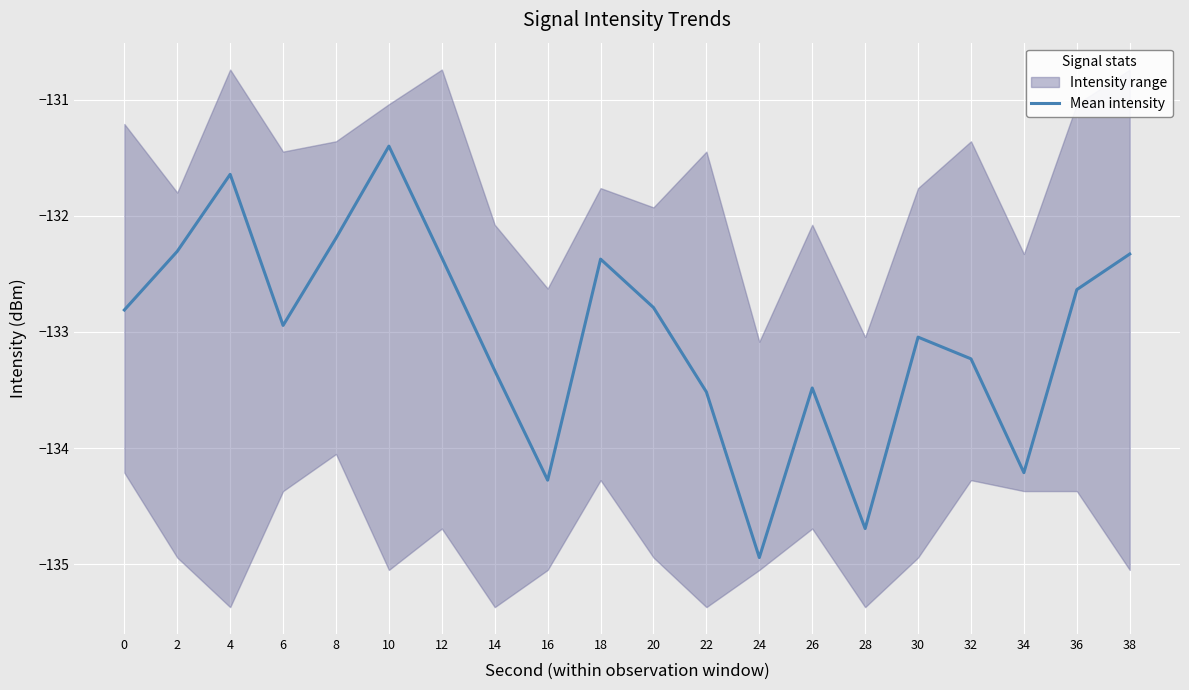

How many interior local peaks (higher than both neighbors) does the data have?

5